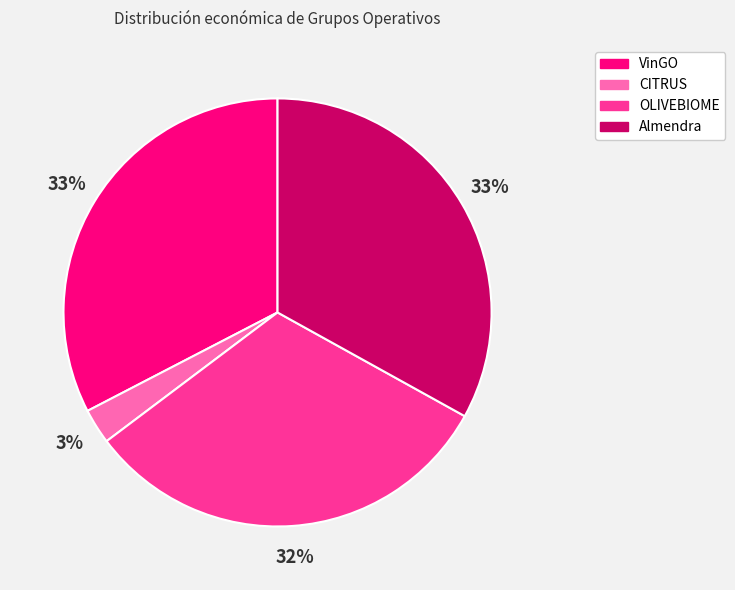

Does any single category account for the majority?

No